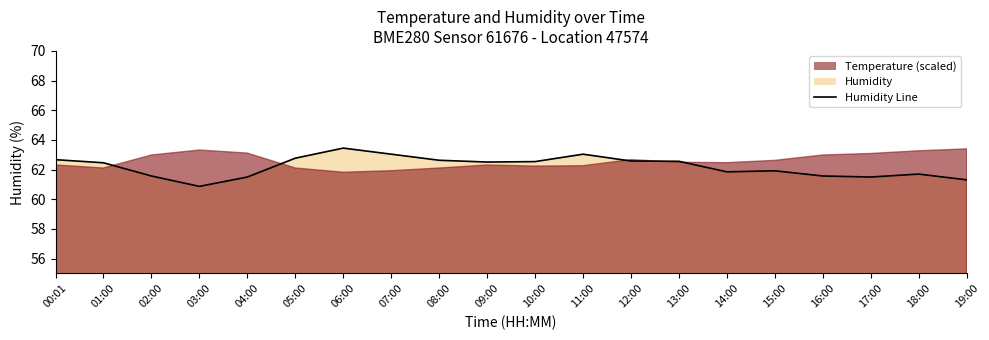

What is the smallest value displayed?

60.9